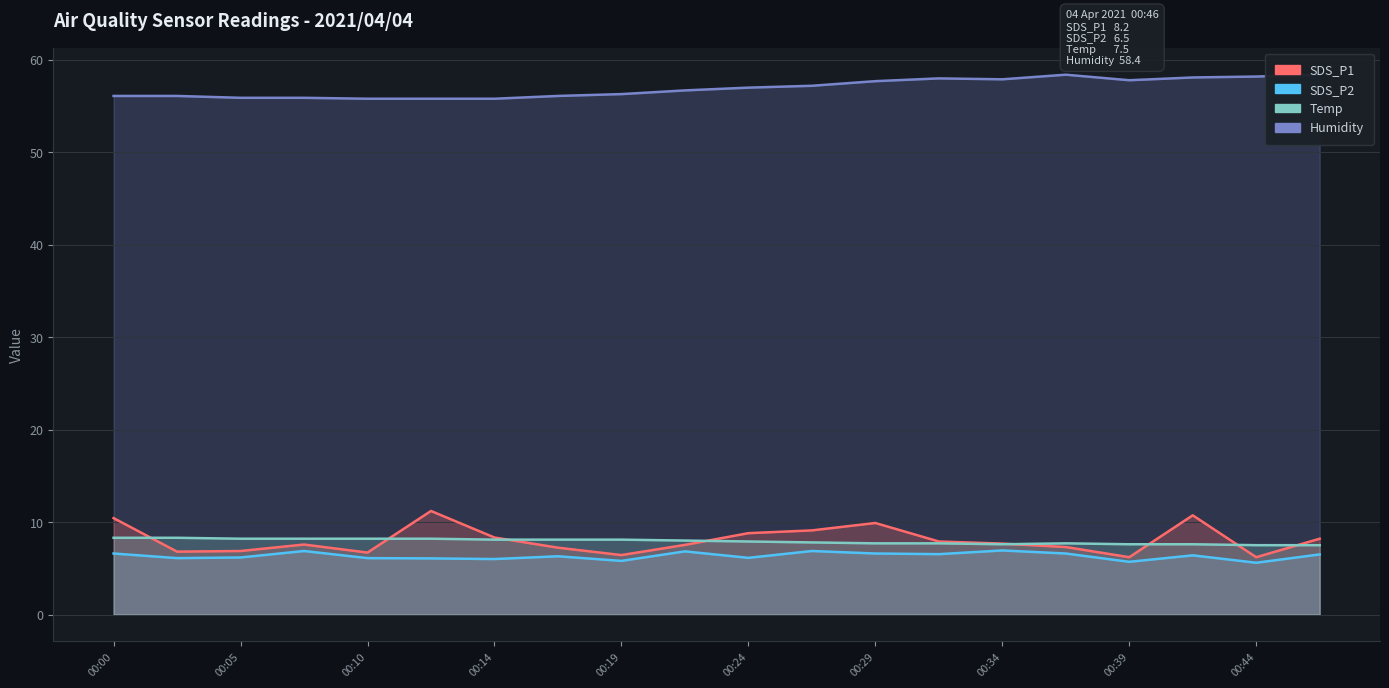

True or false: Humidity and Temp cross at least once.

False